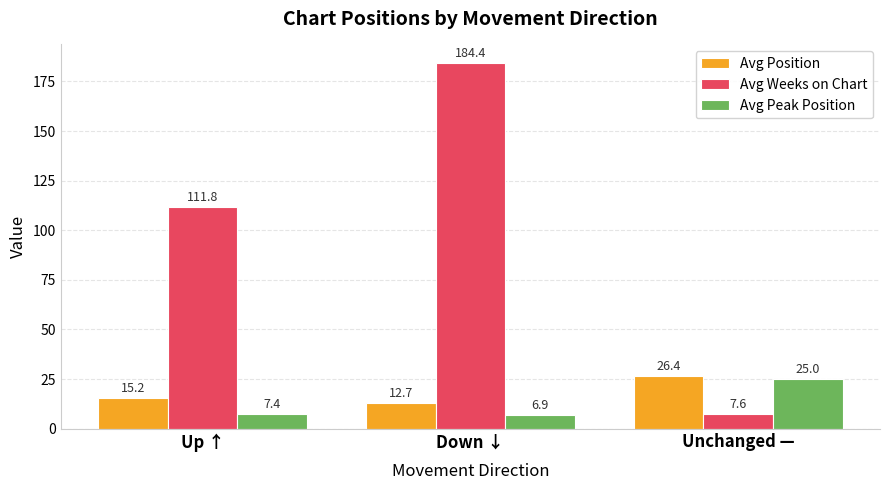

At how many categories does at least one series exceed 8?

3